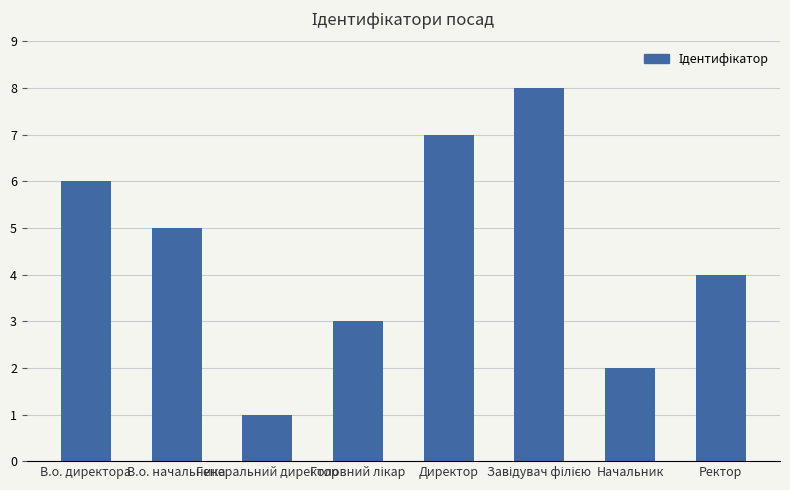

True or false: the data shows 7 at В.о. начальника.

False